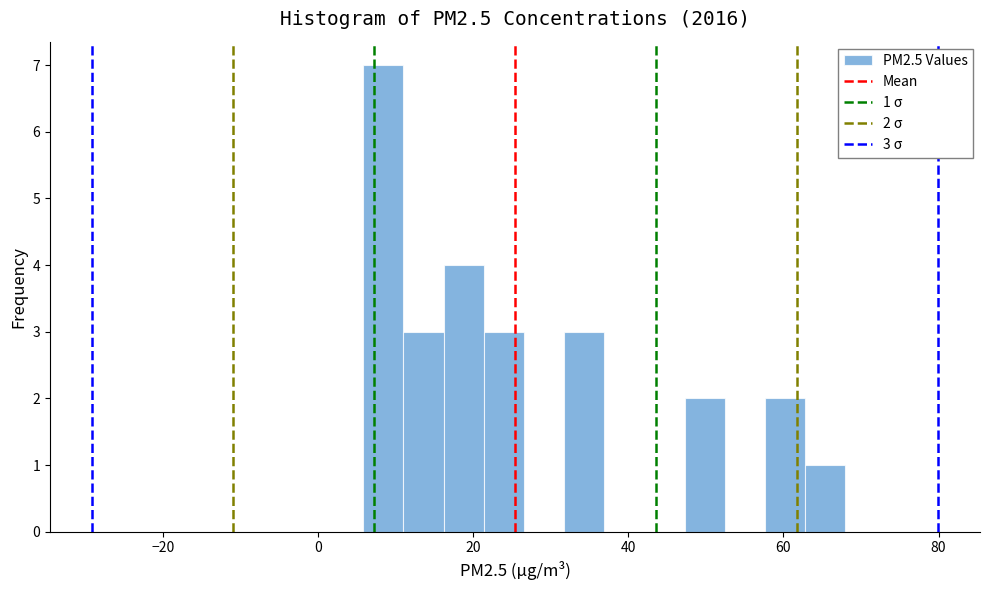

Around what value on the x-axis is the tallest bar? Give the approximate position of its centre, as read against the axis.

8